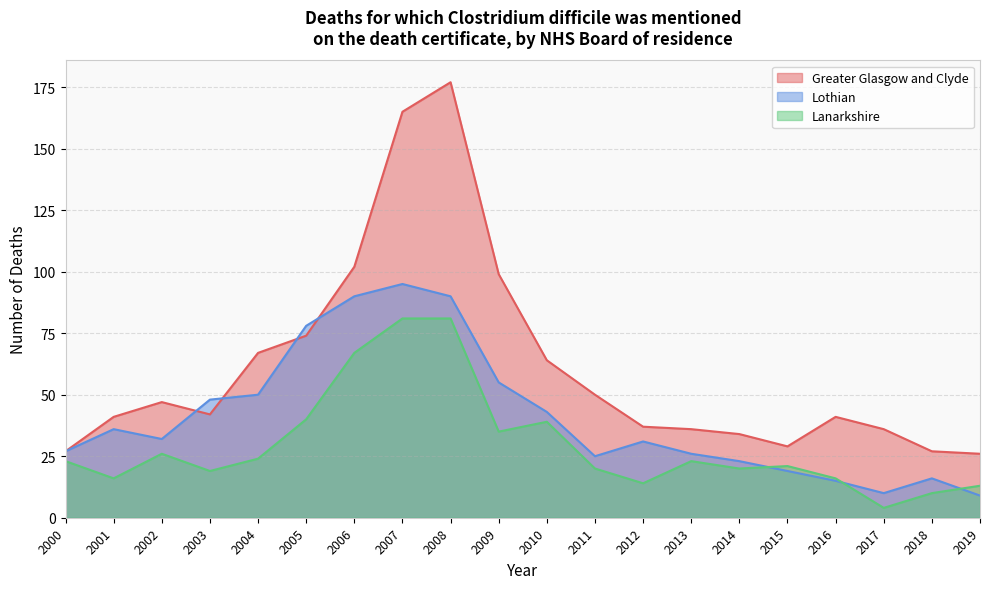

What is the value of the Lothian point at the 13th from the left?

31